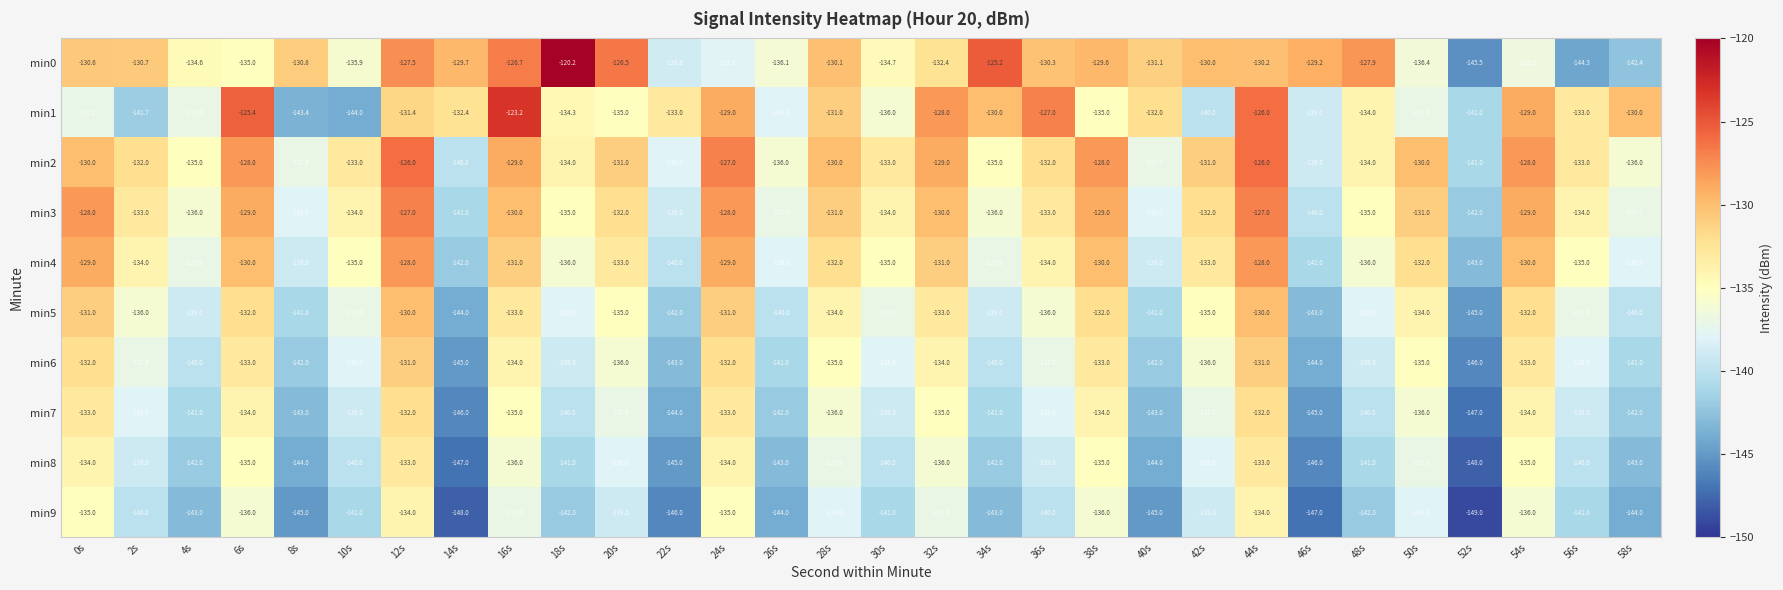

Which label corresponds to the smallest value in the chart?

52s